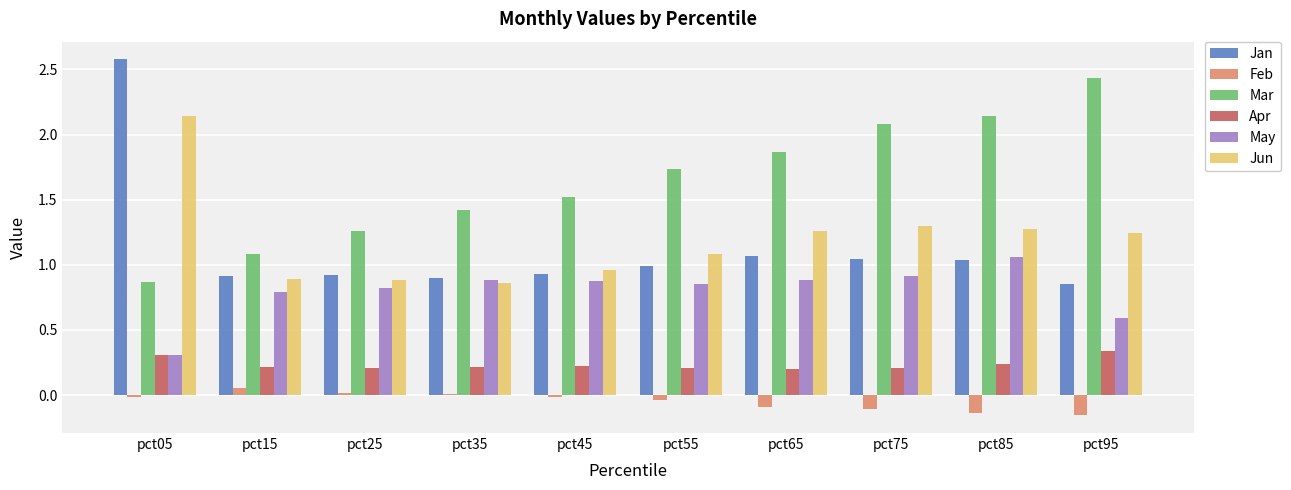

Which category has the highest value across all series?

pct05